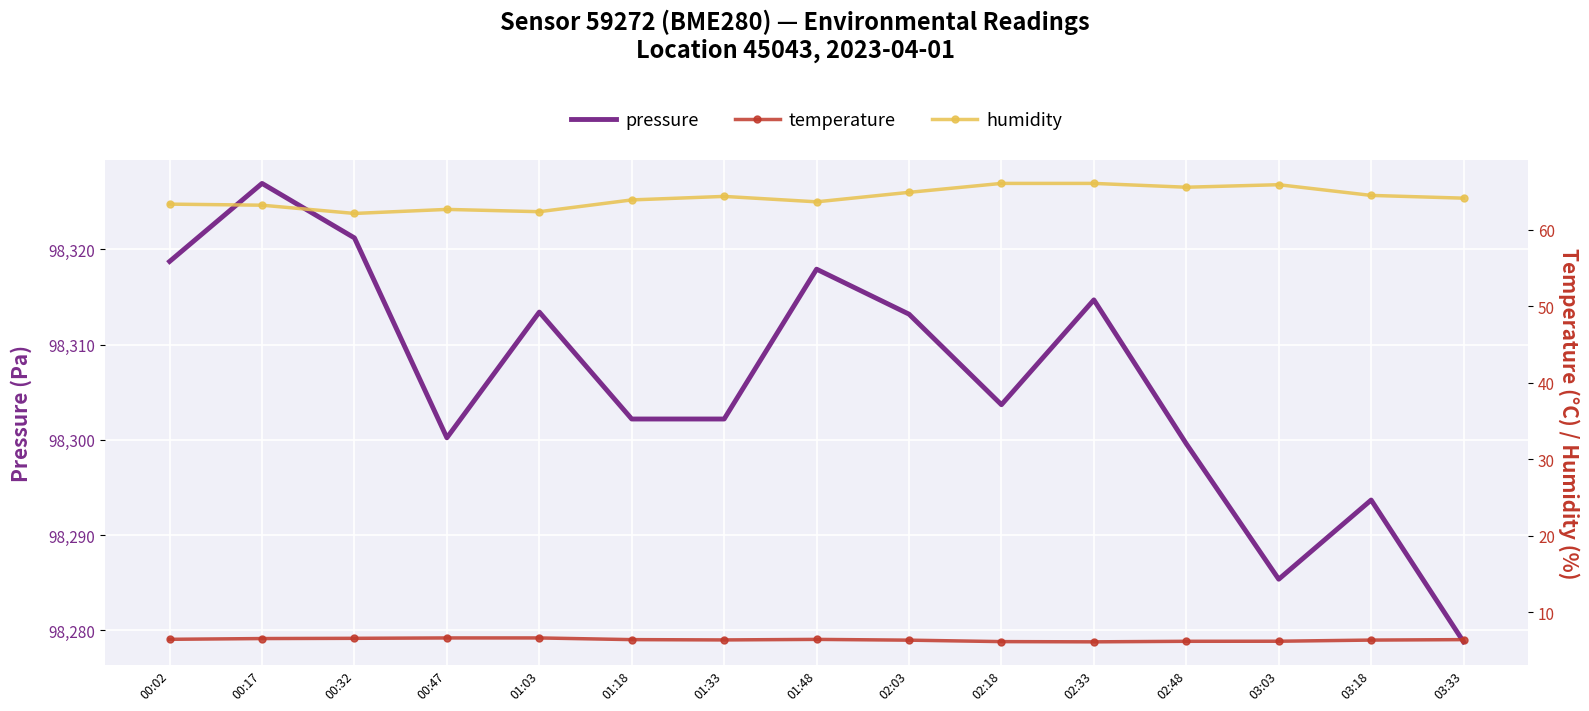

In pressure, how many points are higher than both neighbors (excluding endpoints)?

5